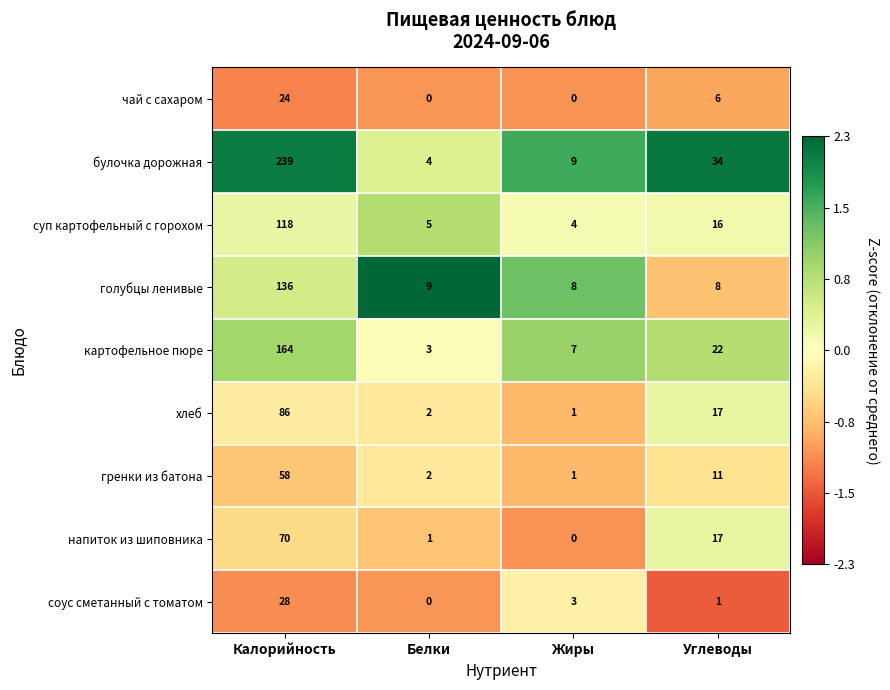

How many data points in голубцы ленивые are less than 9?

2